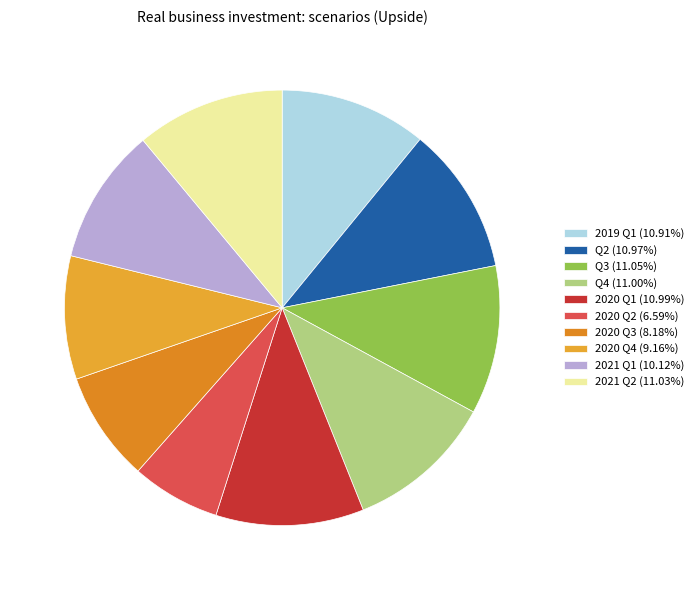

How many slices are in this pie chart?

10